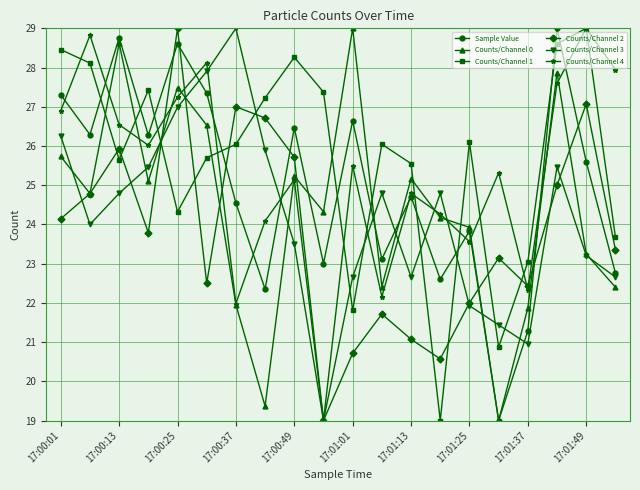

What is the value of the Counts/Channel 4 point at the 8th from the left?

24.1